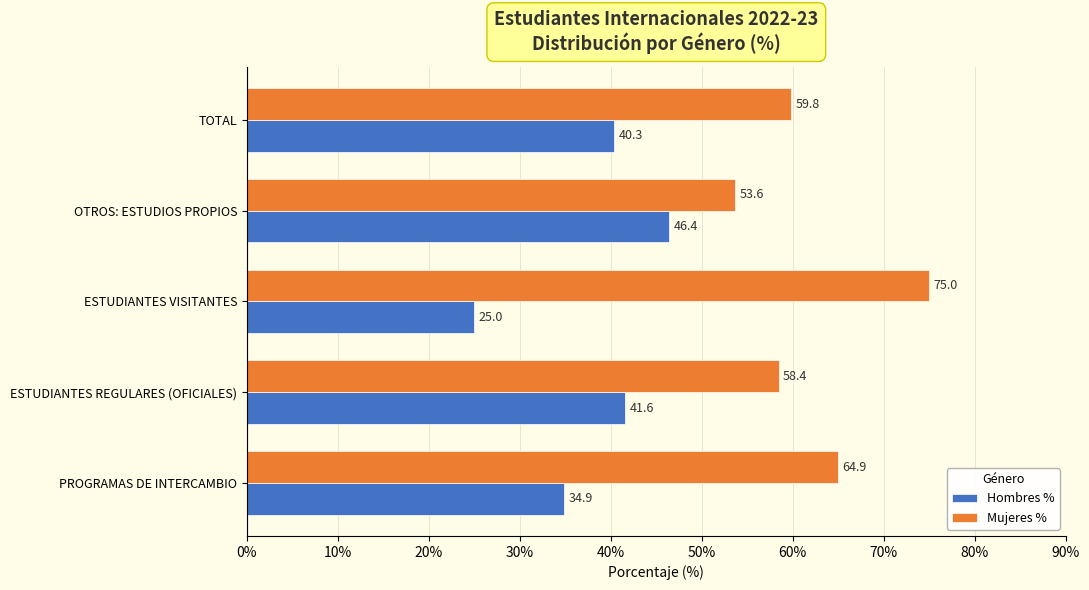

True or false: Hombres % has a value of 25.0 at ESTUDIANTES VISITANTES.

True